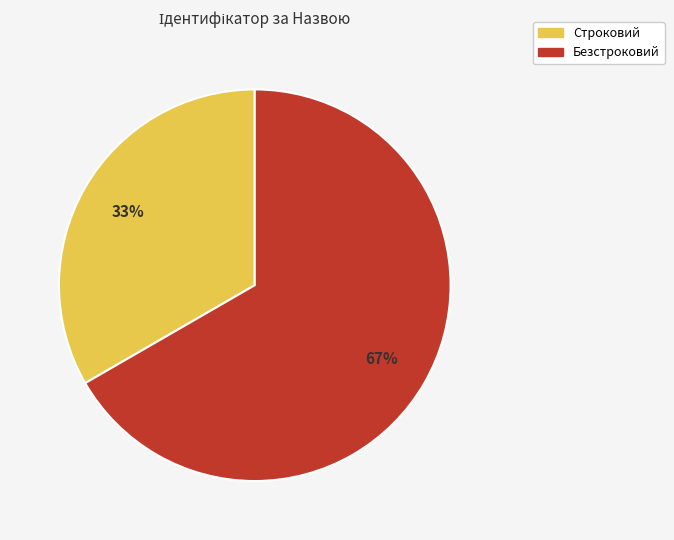

Does any single category account for the majority?

Yes